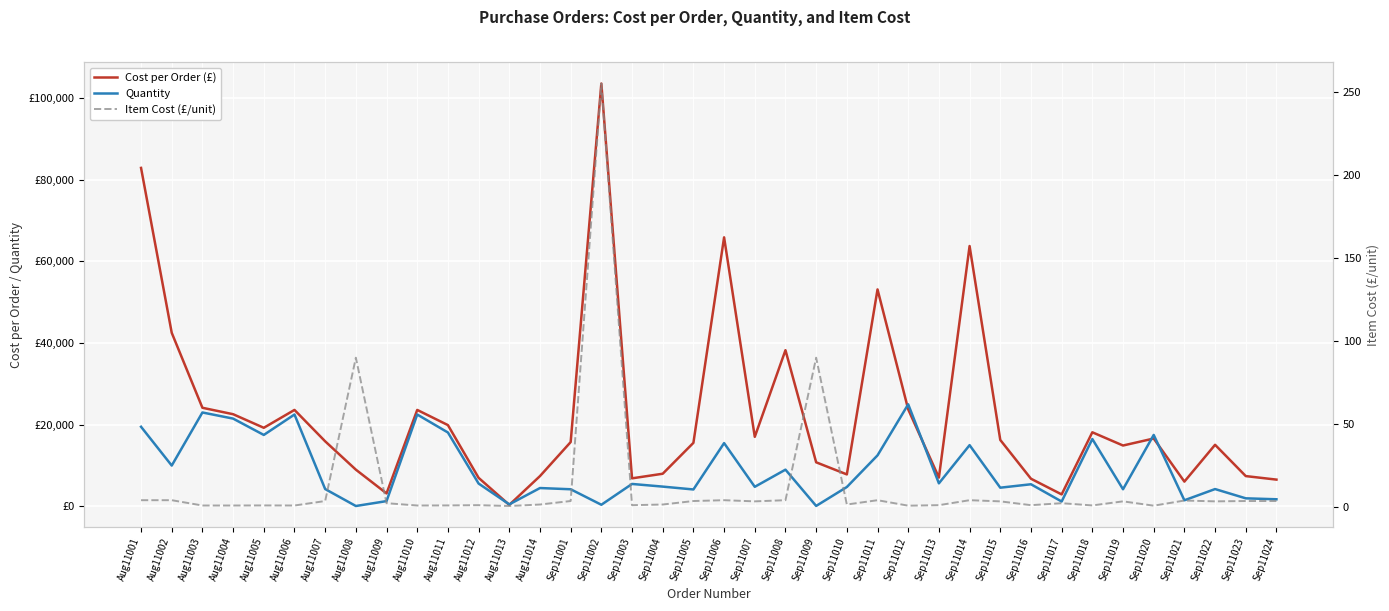

What is the difference between the Quantity values at Sep11018 and Sep11008?

7500.0